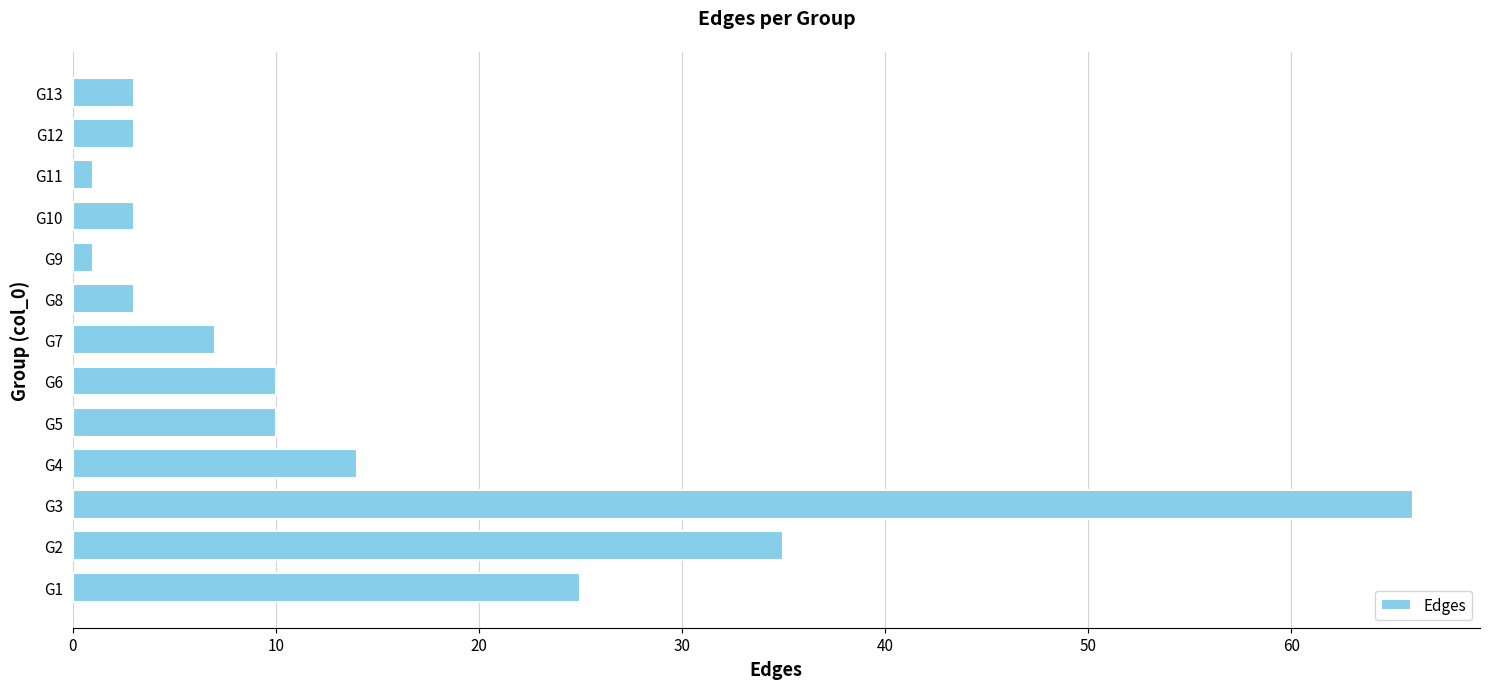

Does the chart contain stacked bars?

No